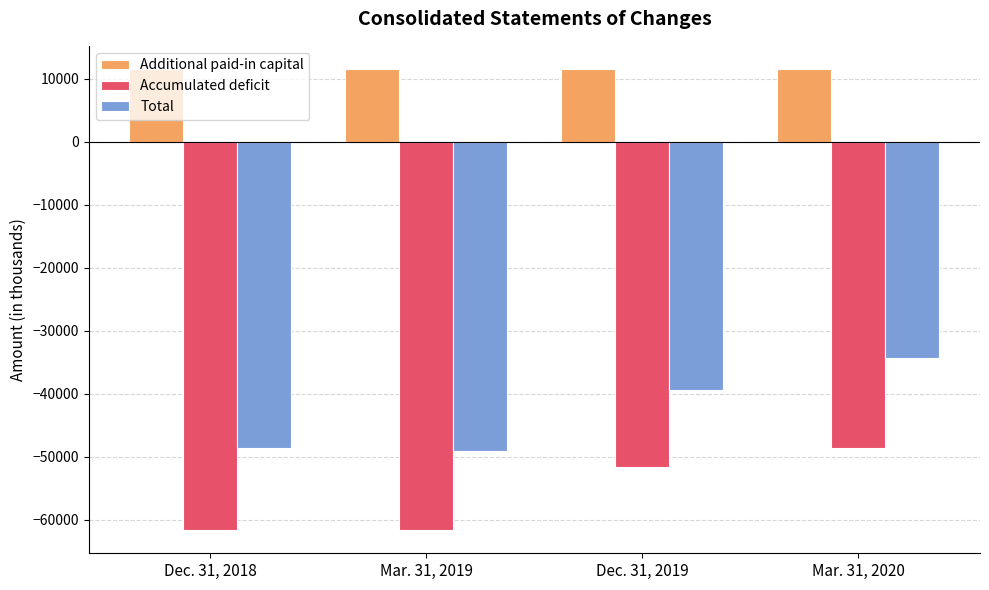

At Mar. 31, 2020, list the series in order from largest to smallest.

Additional paid-in capital, Total, Accumulated deficit